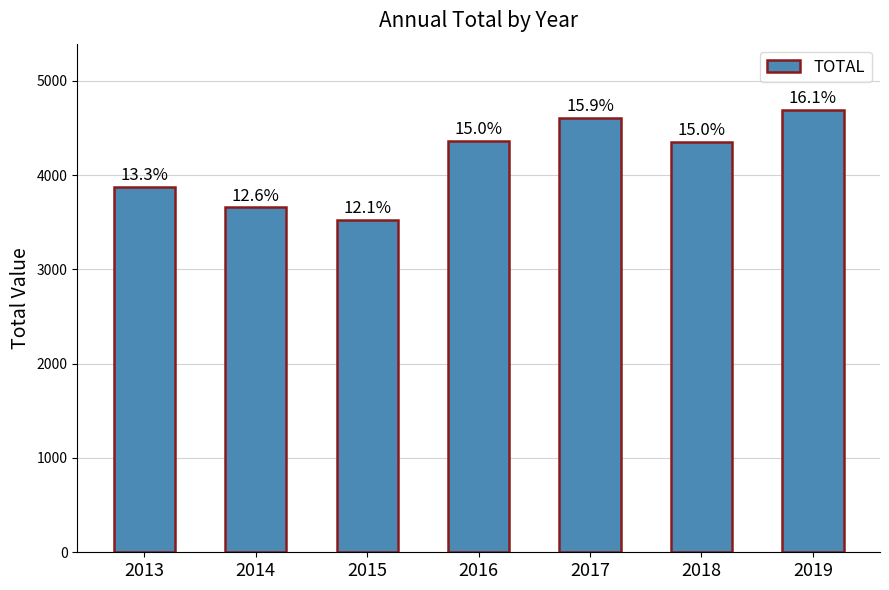

Read the value at 2015.

3527.7